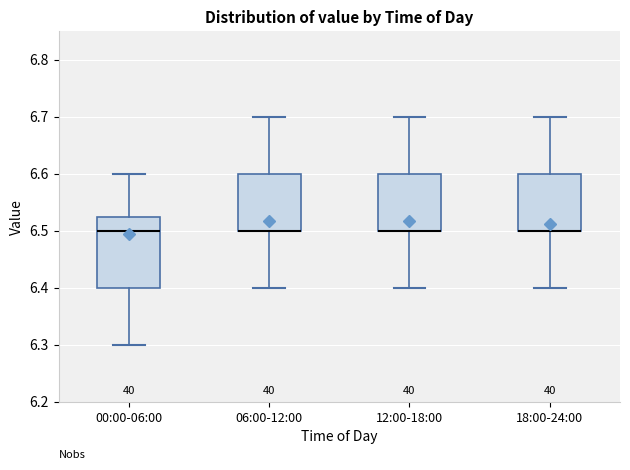

Where does the median line of the box for 00:00-06:00 sit on the y-axis? The values are not printed on the chart, so give them approximately, as read against the axis.

6.50